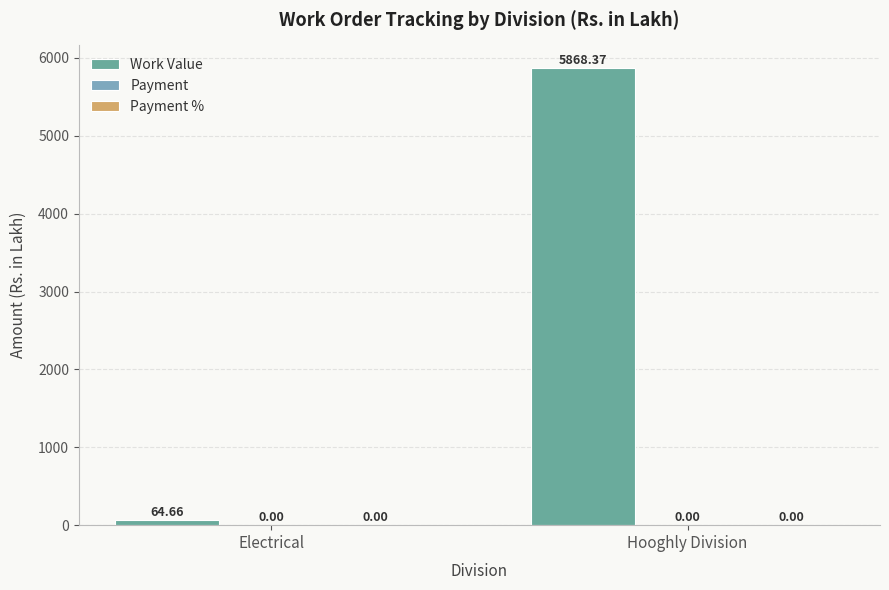

Reading left to right, transcribe all the data shown in this chart.

Work Value: 64.7	5868.4
Payment: 0.0	0.0
Payment %: 0.0	0.0